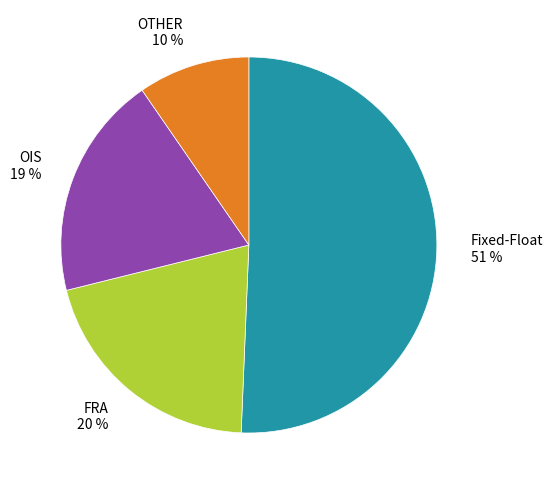

To the nearest percent, what is the difference between the largest and smallest slice percentages?

41%